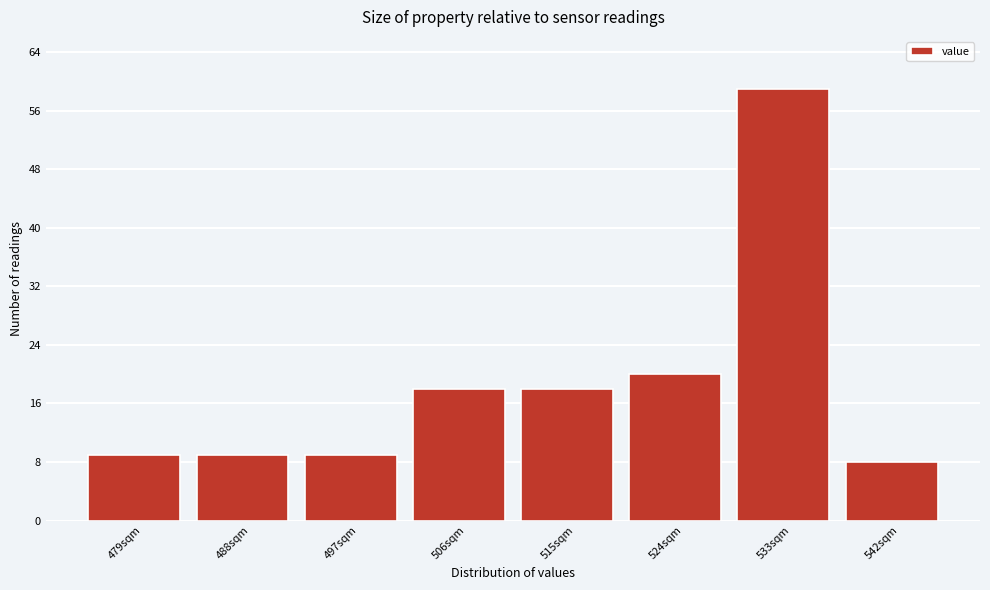

Reading right to left, list all the values displayed in this chart.

8	59	20	18	18	9	9	9